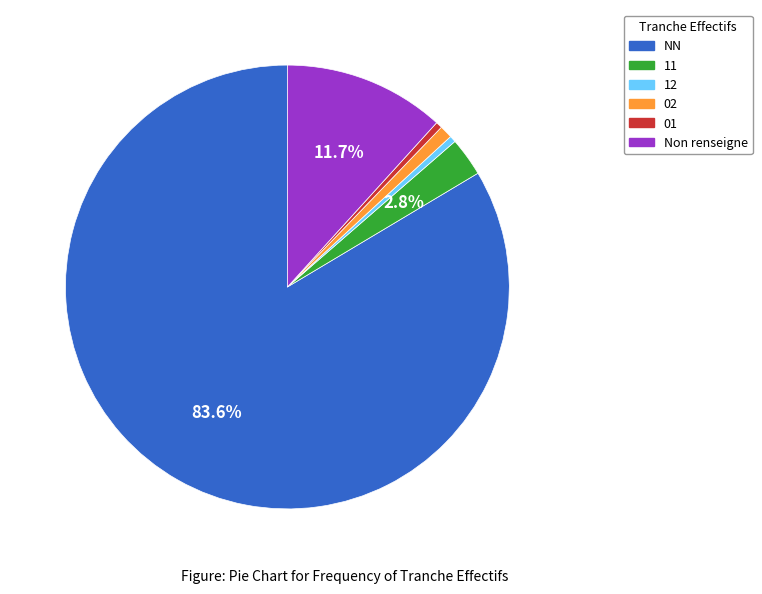

To the nearest percent, what is the difference between the largest and smallest slice percentages?

83%